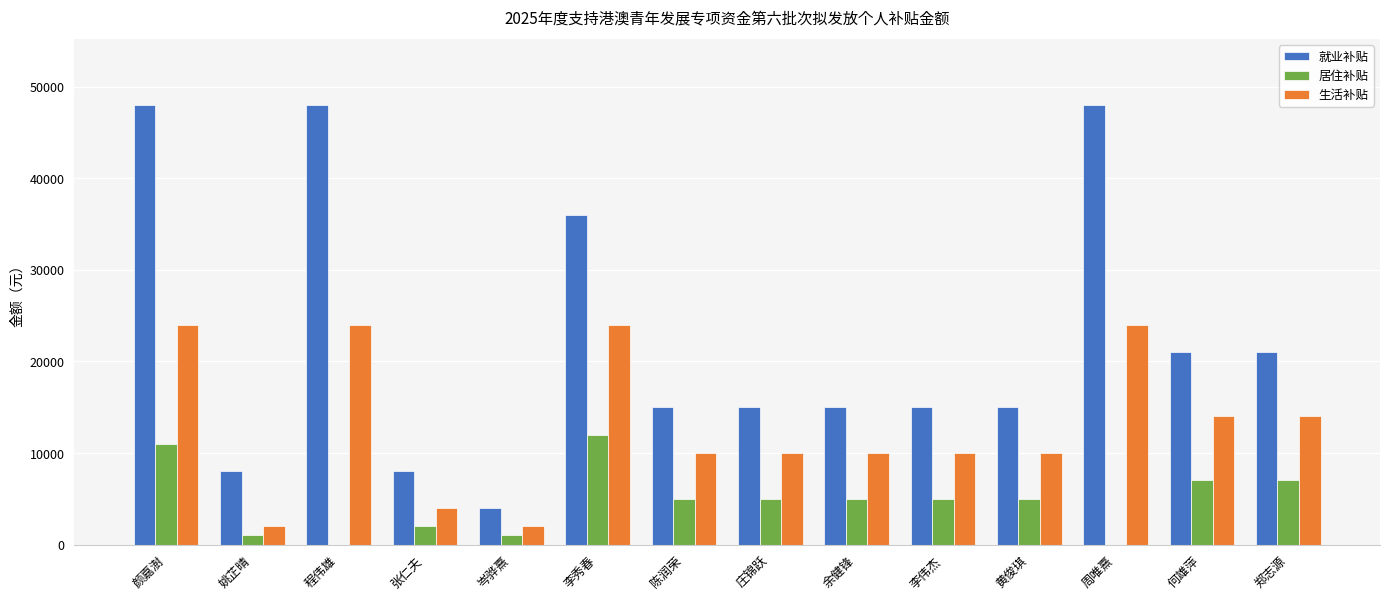

Which series has the largest total across all categories?

就业补贴